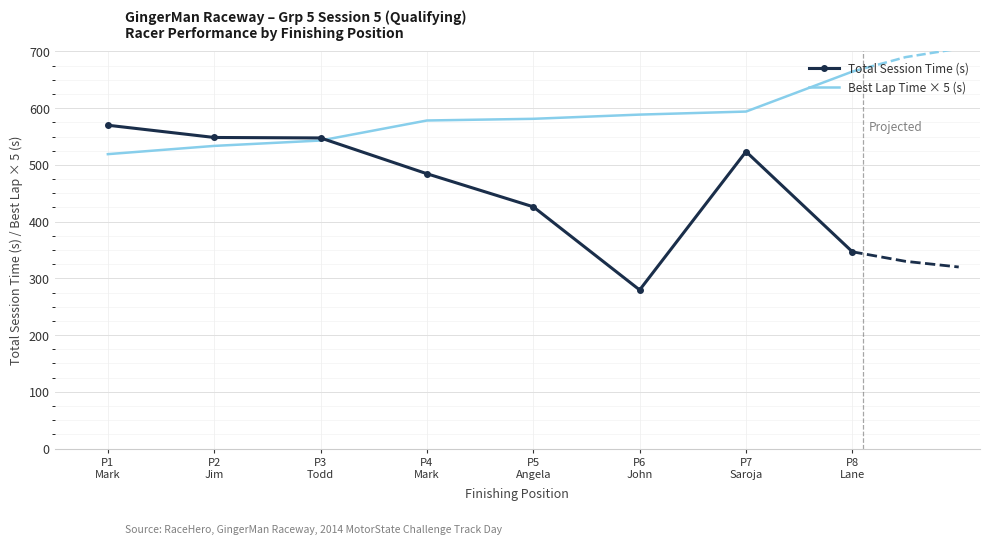

At which category is the sum across all series the highest?

P7
Saroja